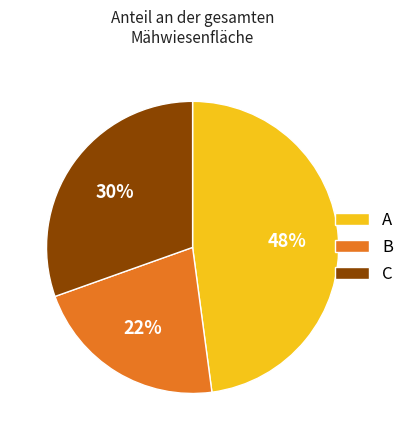

How many slices are in this pie chart?

3